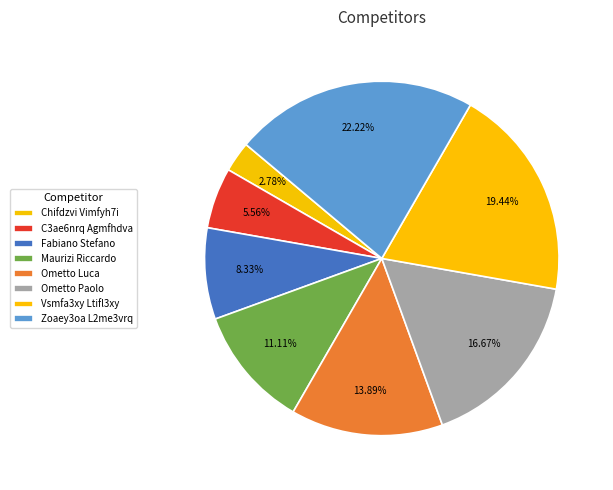

How many slices are in this pie chart?

8